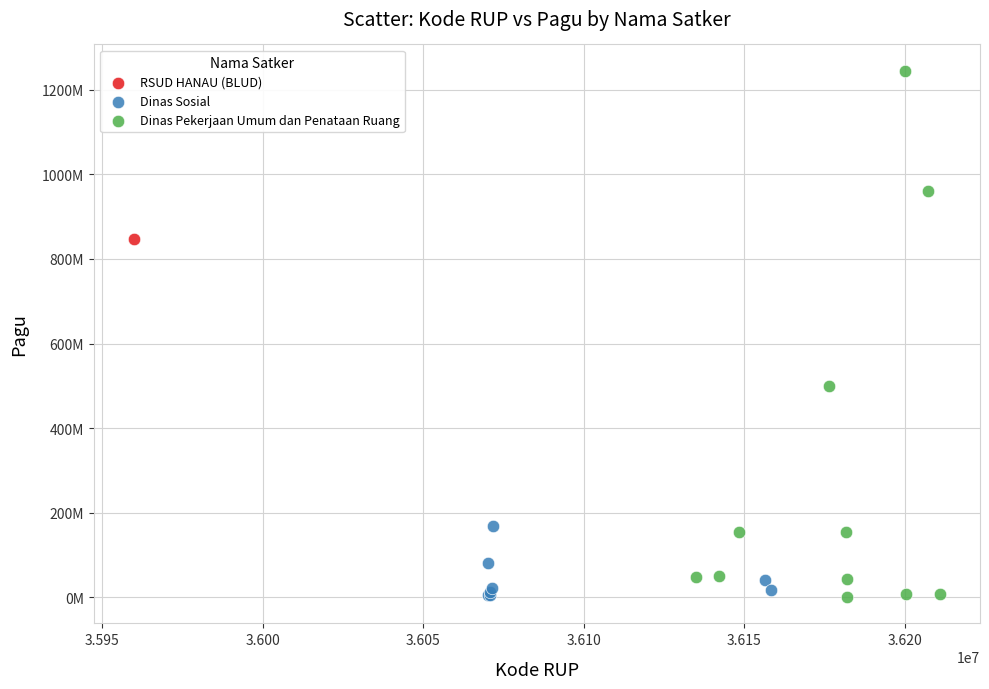

Which series contains the highest Y value?

Dinas Pekerjaan Umum dan Penataan Ruang